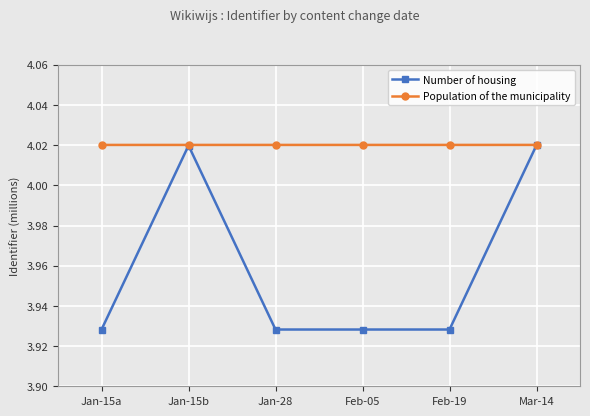

What is the label of the 5th point from the right?

Jan-15b